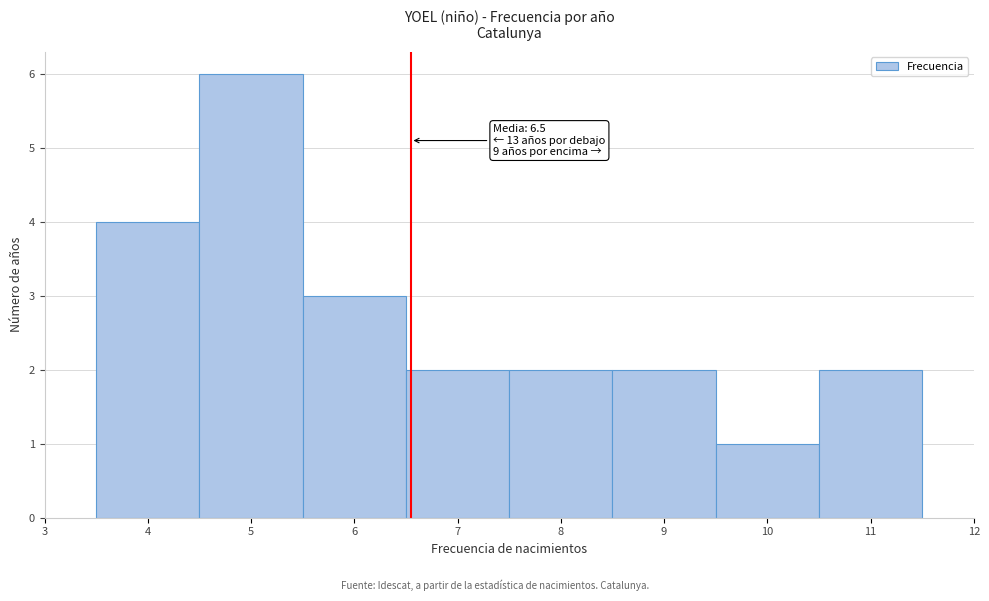

Over which range of the x-axis is the bar tallest?

4.5 to 5.5